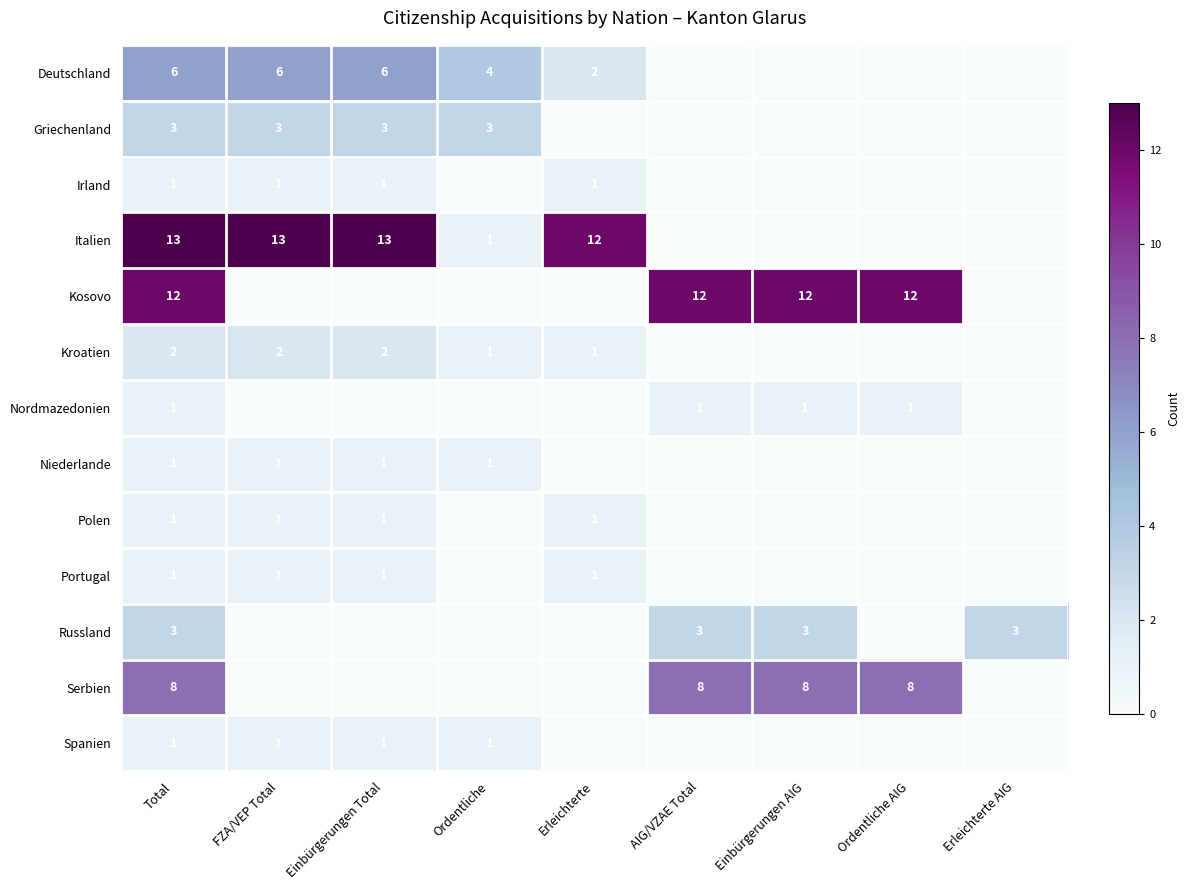

At how many categories does at least one series exceed 11?

7